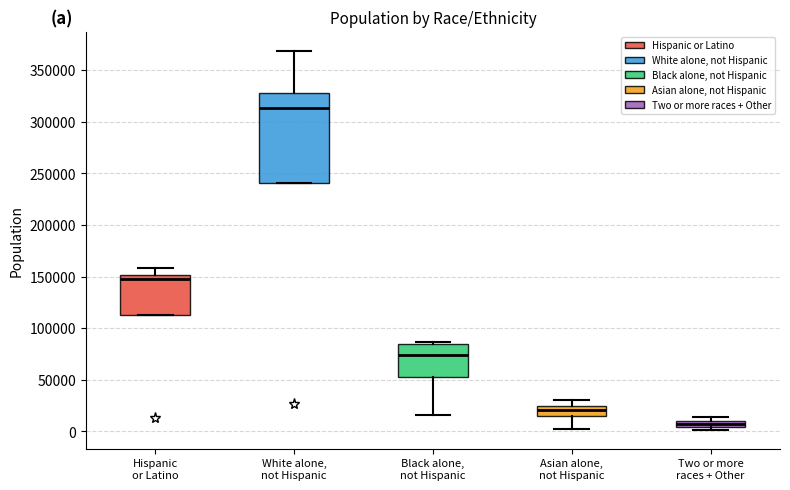

Where does the median line of the box for Black alone, not Hispanic sit on the y-axis? The values are not printed on the chart, so give them approximately, as read against the axis.

75000